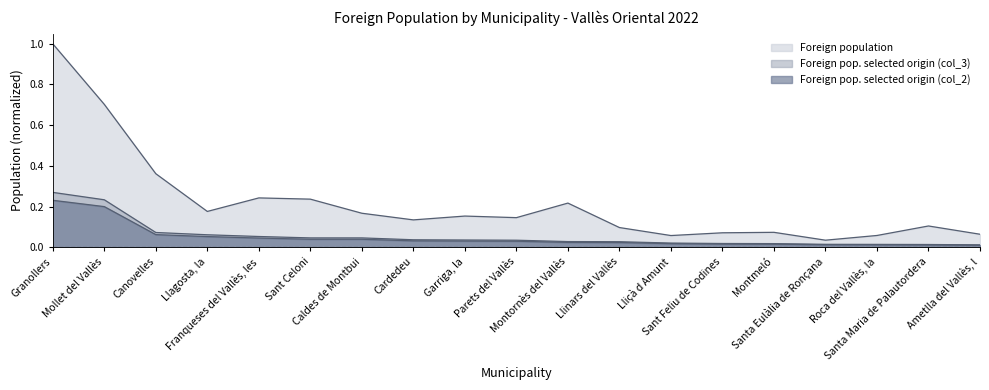

Is the value of Foreign population at Mollet del Vallès greater than the value of Foreign pop. selected origin (col_3) at Franqueses del Vallès, les?

Yes